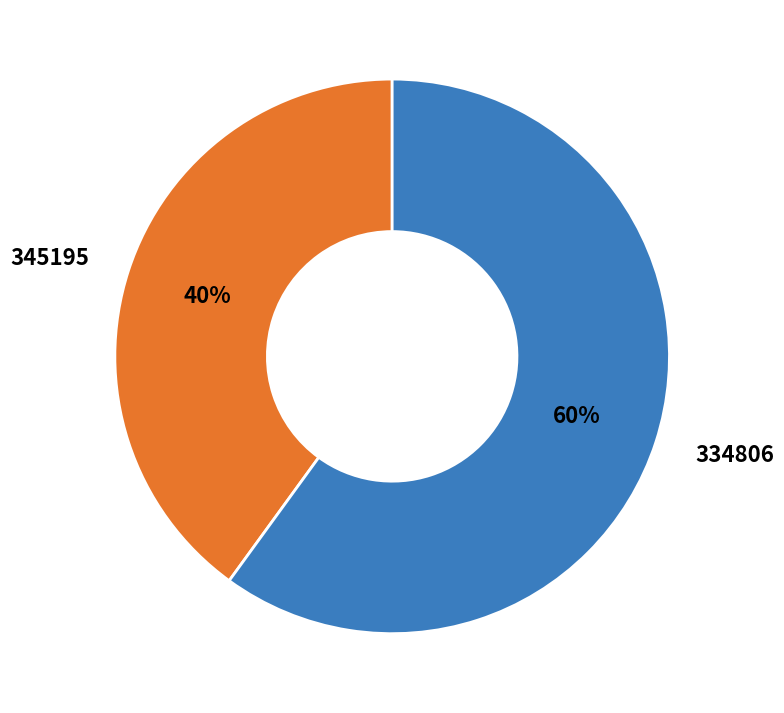

To the nearest percent, what is the combined percentage of 345195 and 334806?

100%